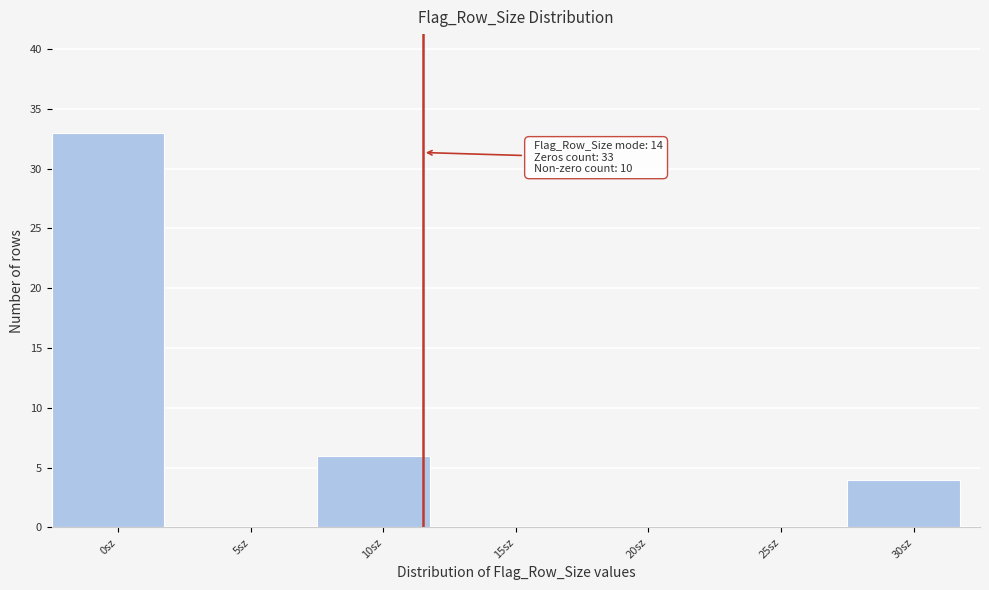

Reading right to left, extract all data points from this chart.

30sz=4	25sz=0	20sz=0	15sz=0	10sz=6	5sz=0	0sz=33